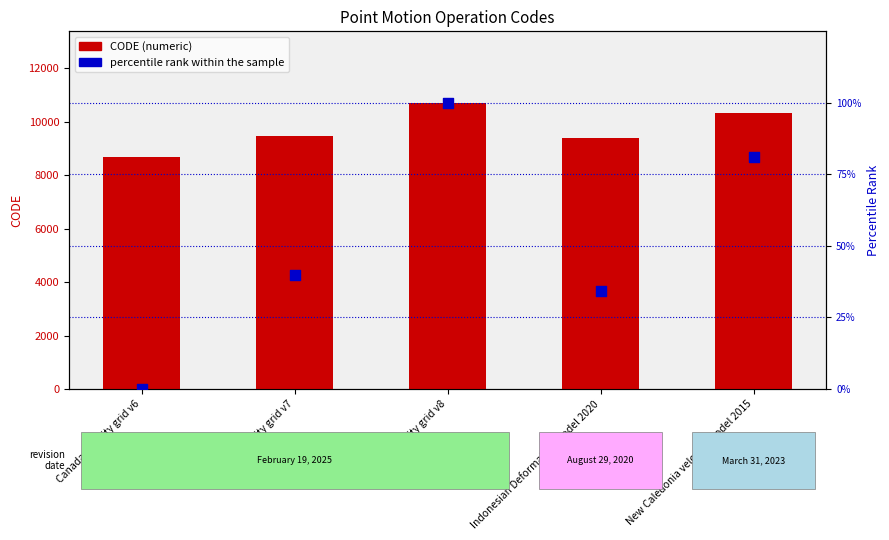

Which series contains the lowest Y value?

percentile rank within the sample